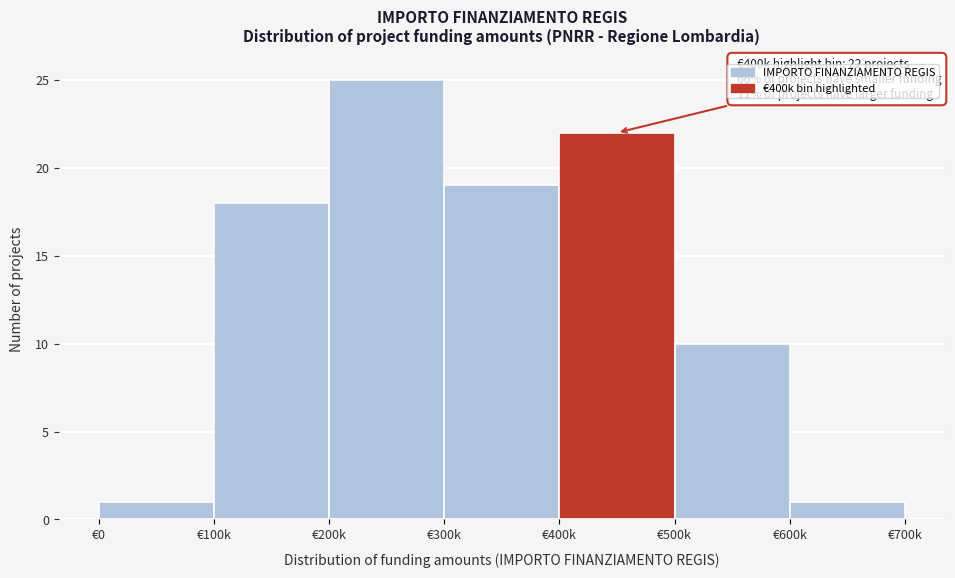

Reading left to right, list all the values displayed in this chart.

€0=1	€100k=18	€200k=25	€300k=19	€400k=22	€500k=10	€600k=1